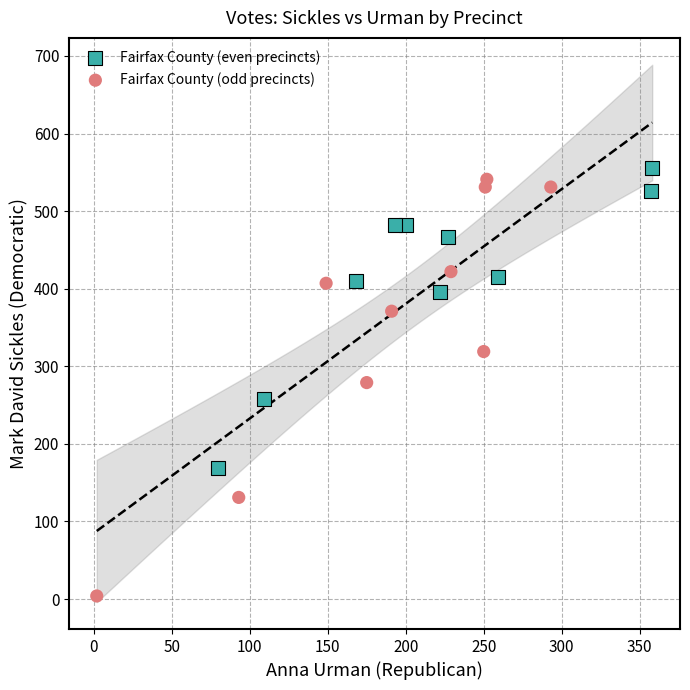

Which series has the largest Y range (max minus min)?

Fairfax County (odd precincts)